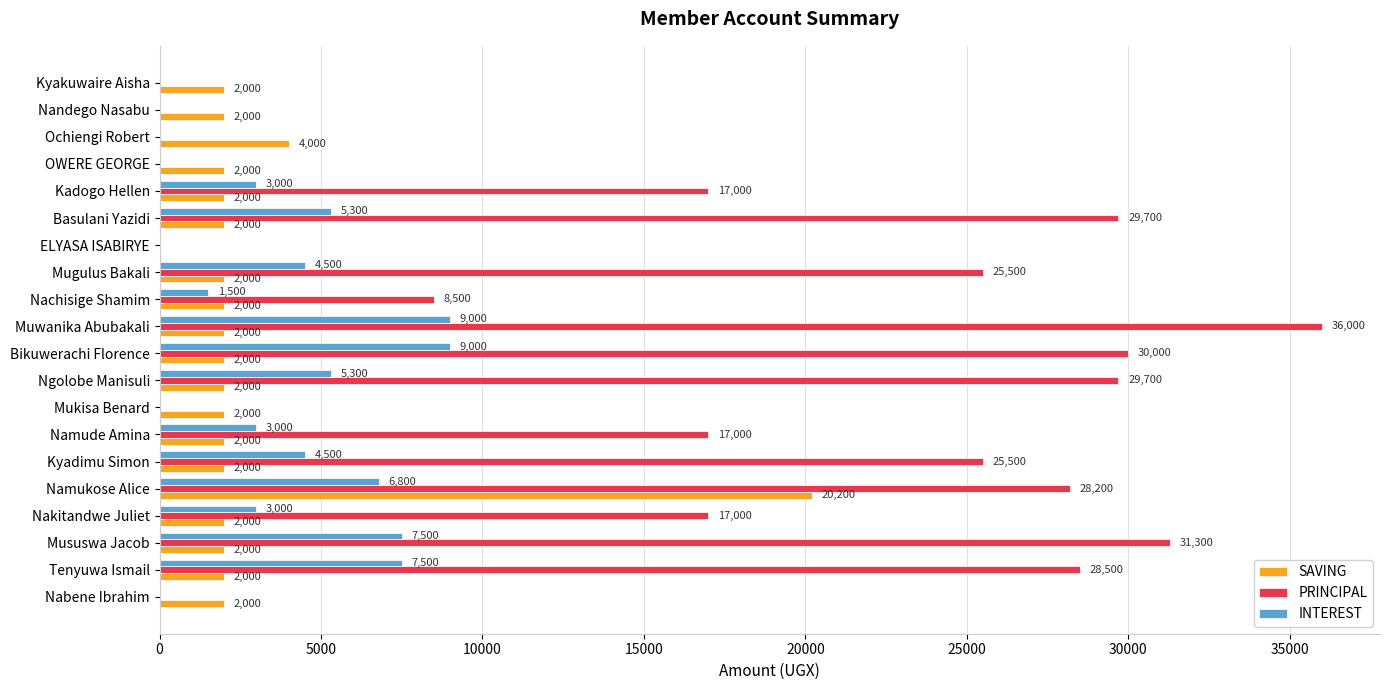

Which series changed the most between OWERE GEORGE and Ochiengi Robert?

SAVING